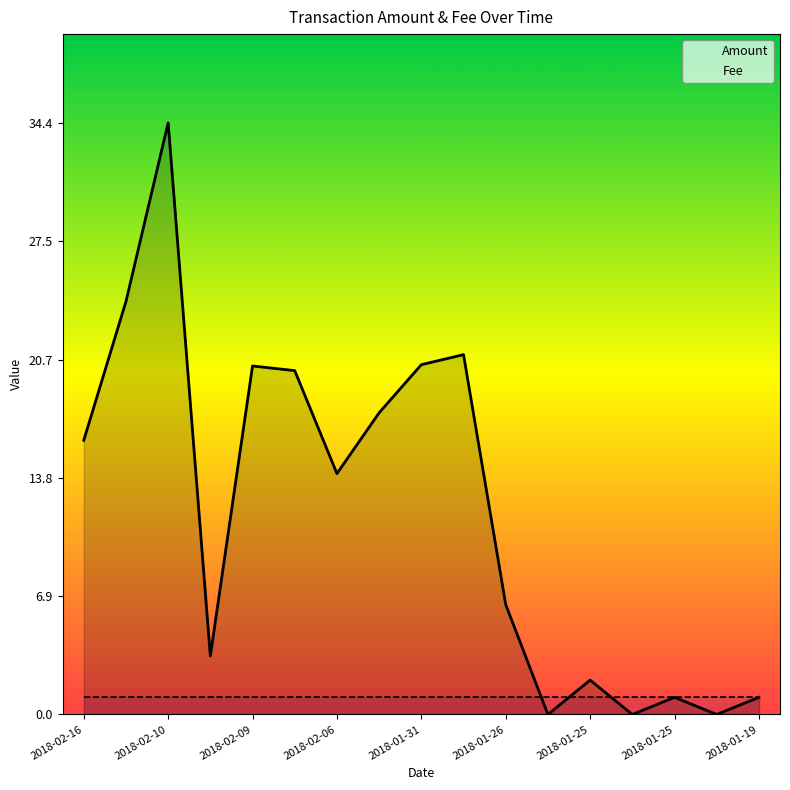

List the series in order of their peak value, highest first.

Amount, Fee